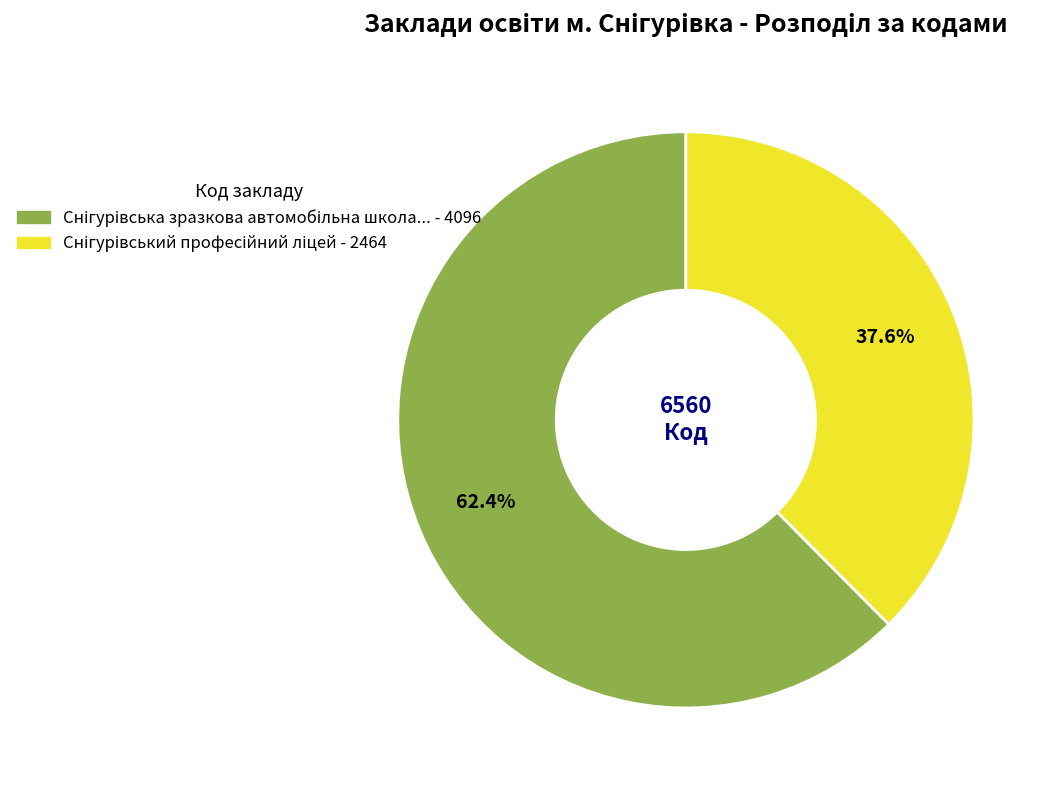

Is there any slice that represents more than half of the pie?

Yes